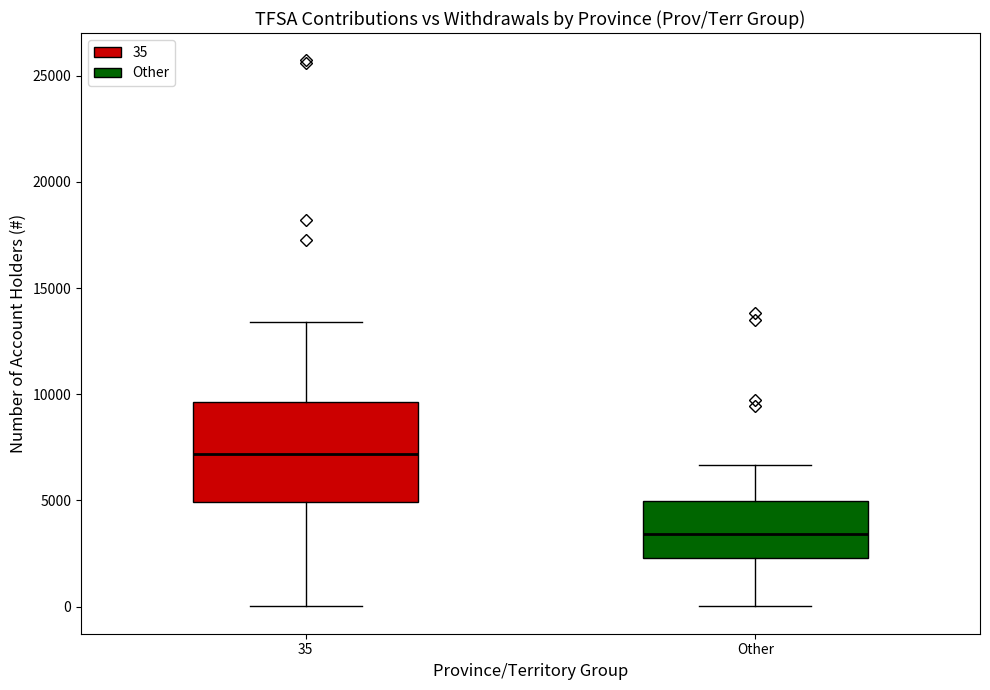

Reading left to right, transcribe this box plot: for each box, give where its median line is, the range the box spans, and where its two whiskers end, as read against the y-axis. The values are not printed on the chart, so give them approximately, as read against the axis.

35: median 7000, box 5000 to 9500, whiskers 0 to 13500
Other: median 3500, box 2500 to 5000, whiskers 0 to 6500